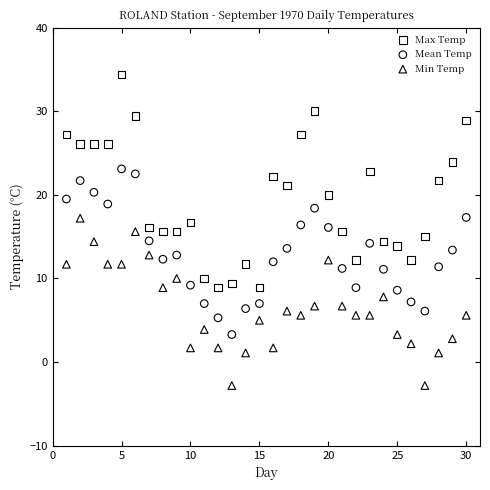

Across all data points, what is the range of Y values (max minus min)?

37.2